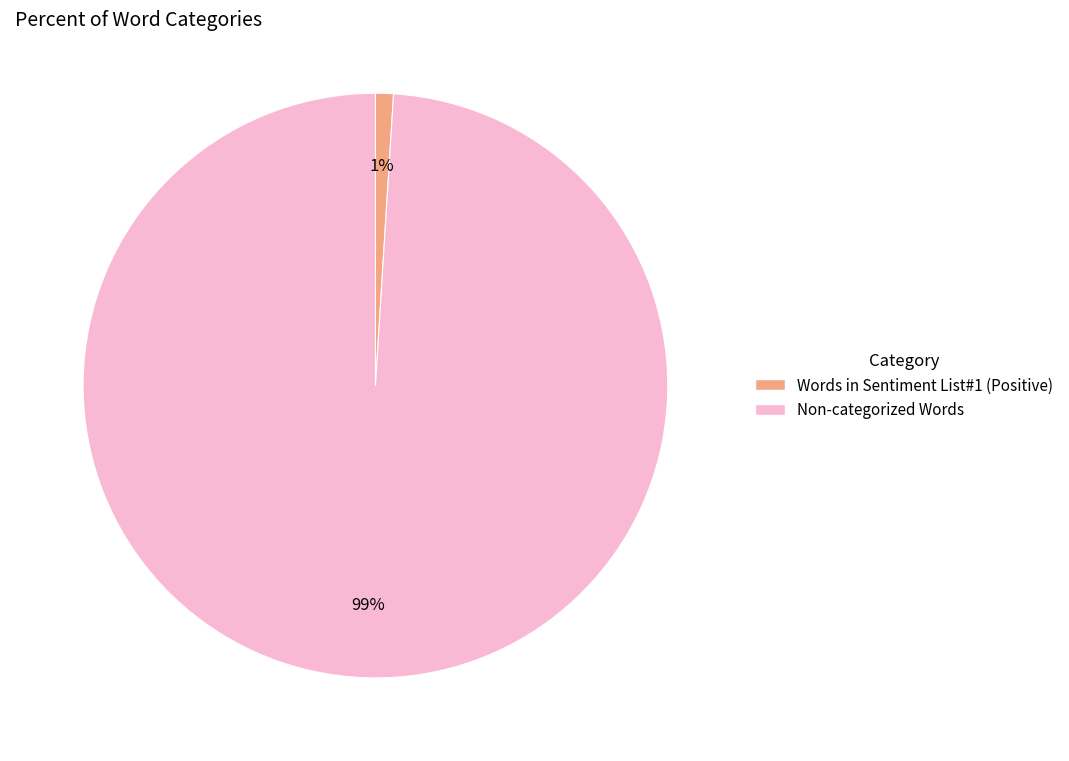

Count the number of slices in the pie.

2